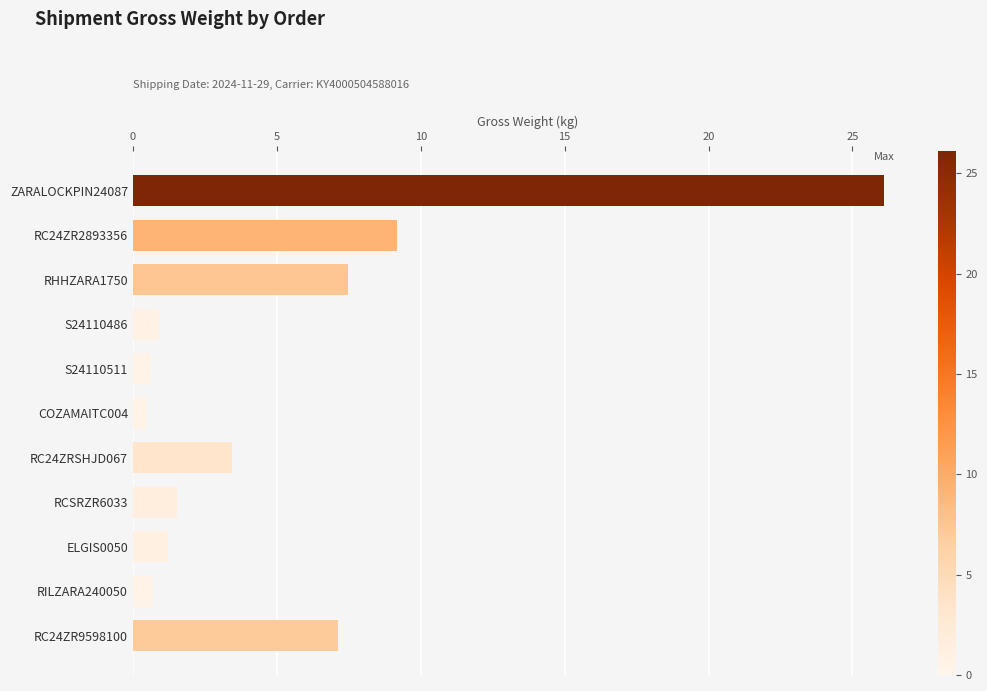

True or false: the data shows 0.7 at RILZARA240050.

True